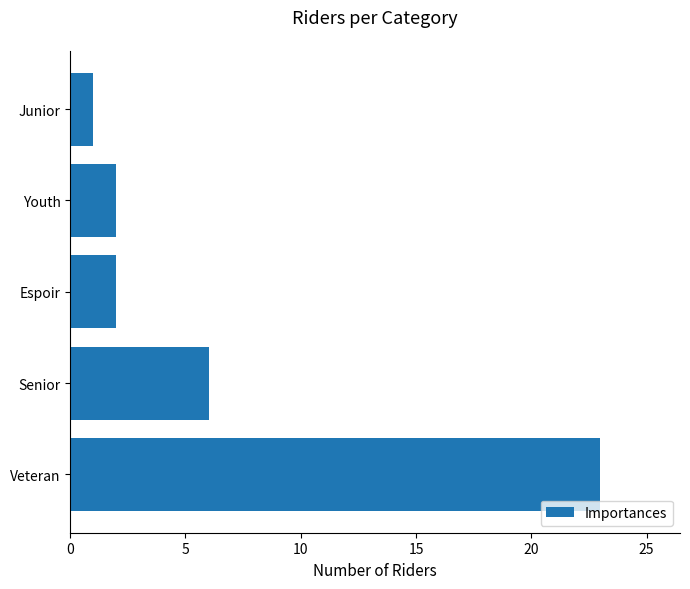

Which has a higher value, Youth or Junior?

Youth